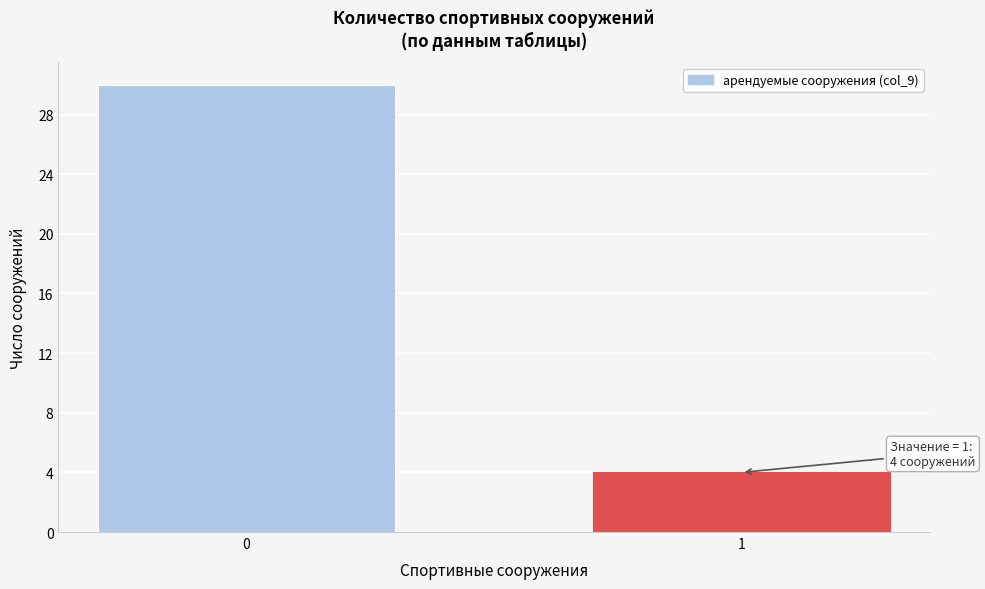

Reading left to right, transcribe all the data shown in this chart.

30	4